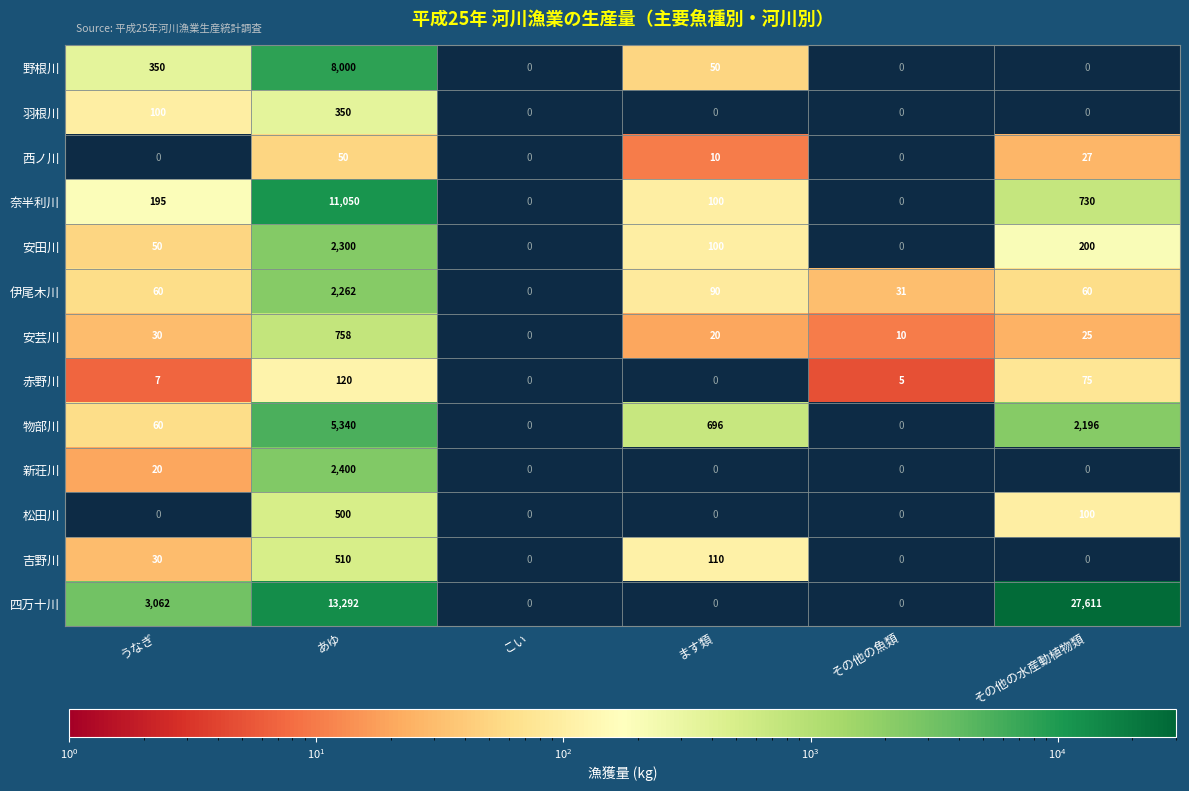

What is the maximum value shown in the chart?

27611.0